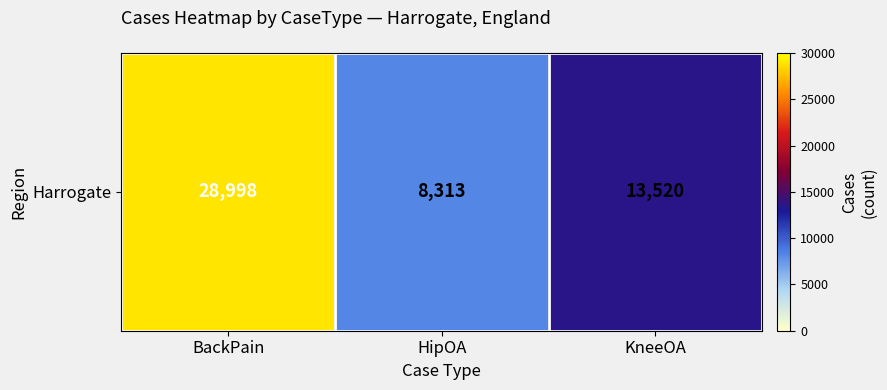

Rank the categories by value from highest to lowest.

BackPain, KneeOA, HipOA